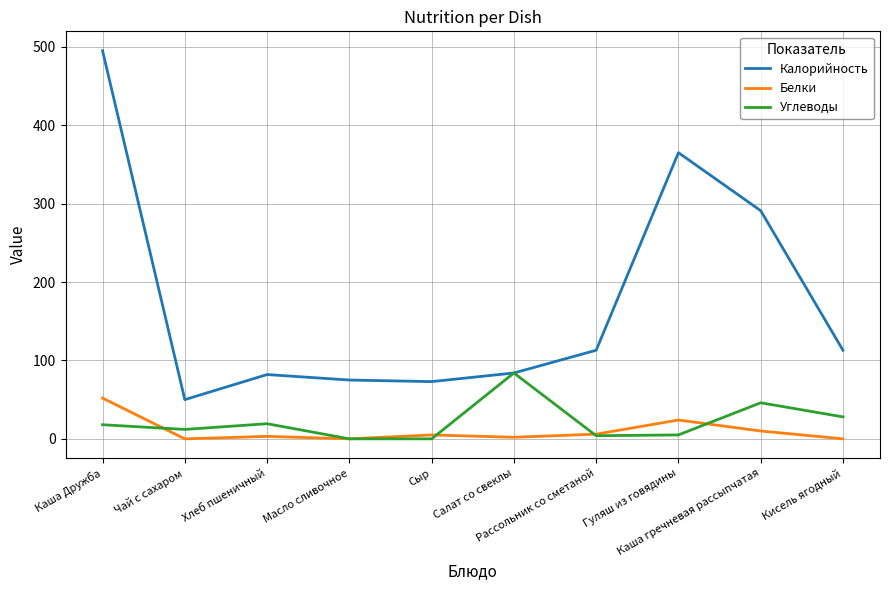

The Белки series shows 5.0 at Сыр. True or false?

True